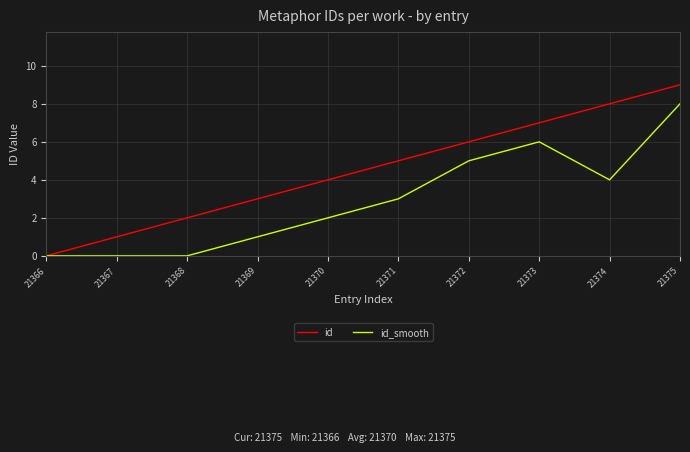

True or false: id has a value of 0 at 21366.

True